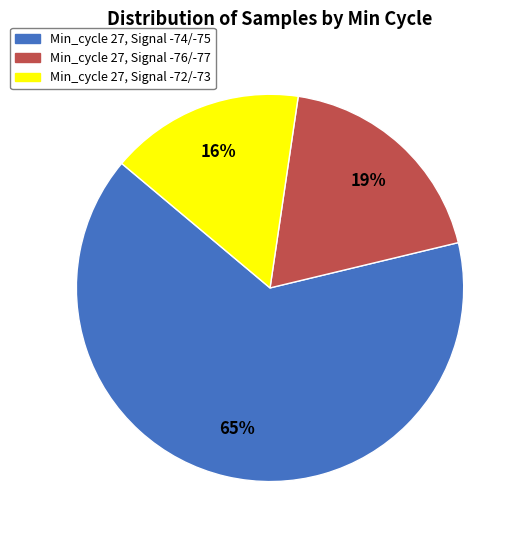

Does any single category account for the majority?

Yes